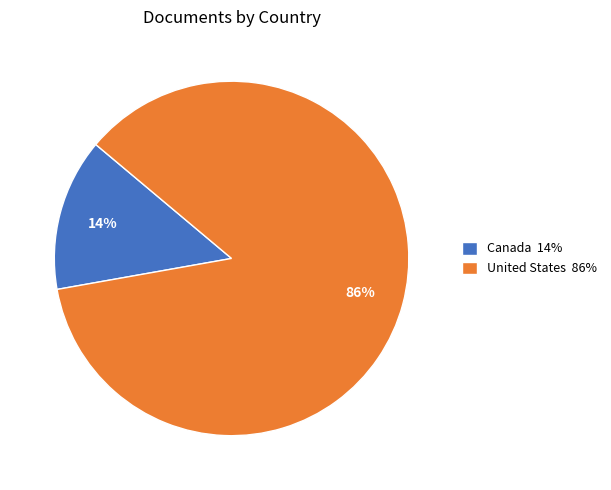

Is it true that United States is 99% of the pie?

False